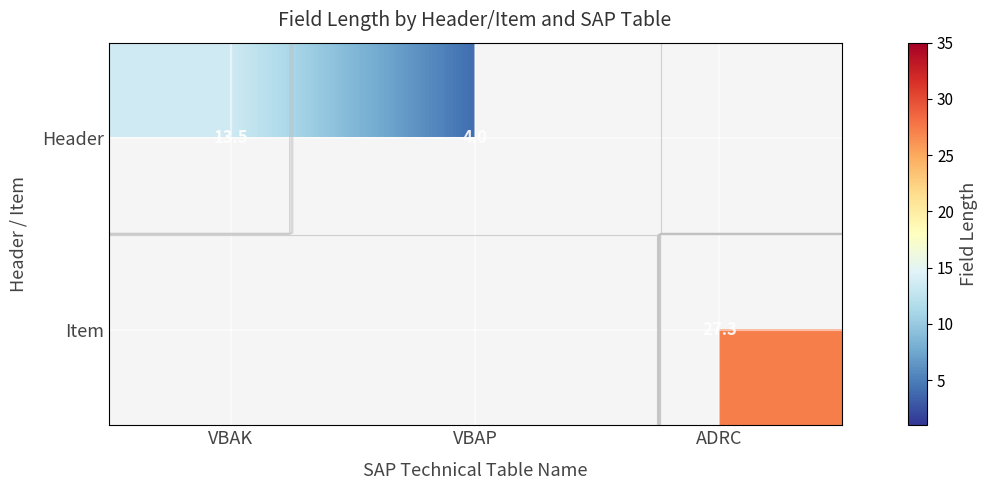

Which label corresponds to the smallest value in the chart?

VBAP